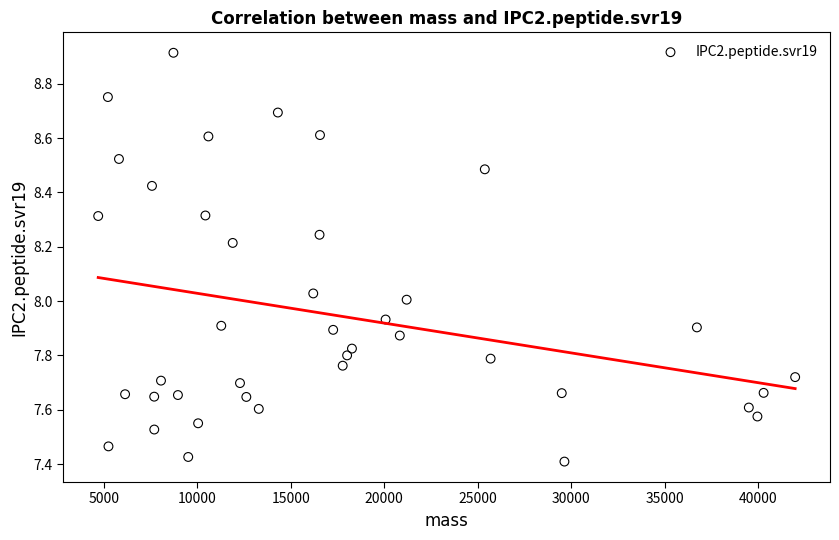

What is the range of X values (max minus min)?

37263.4